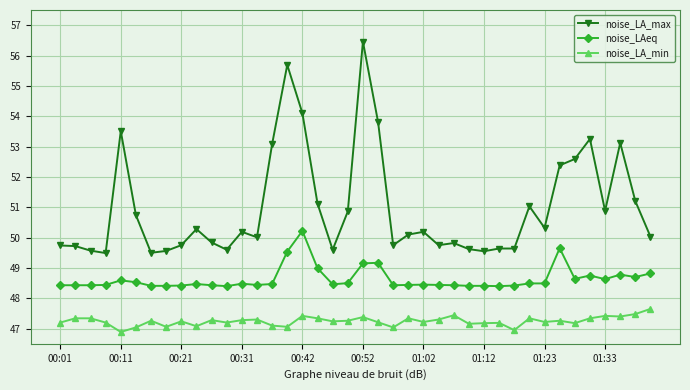

Count the number of data series in this chart.

3